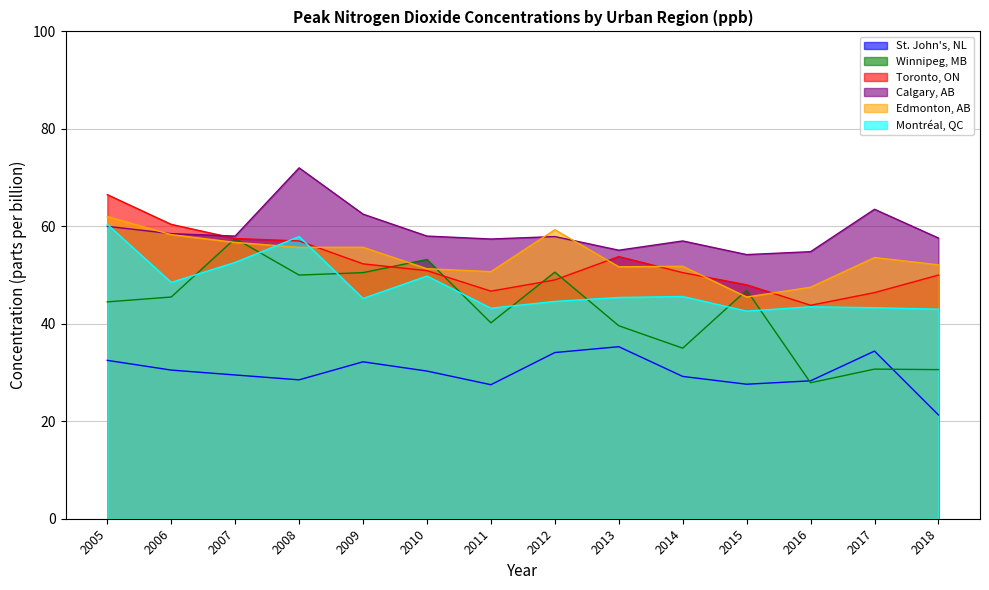

Where is Calgary, AB nearest to the value 63?

2009